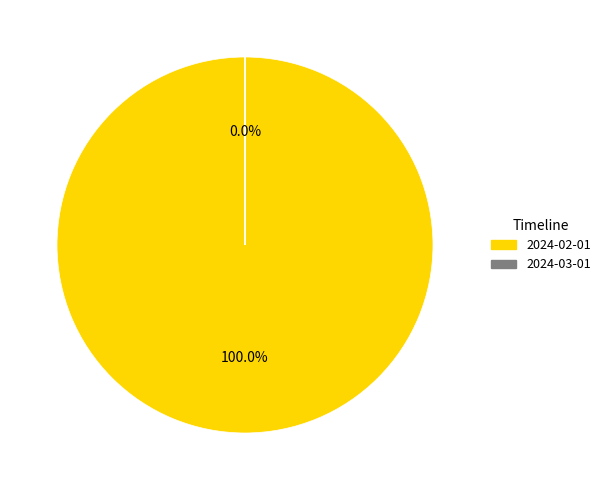

True or false: 2024-03-01T00:00:00.000Z accounts for 14% of the total.

False